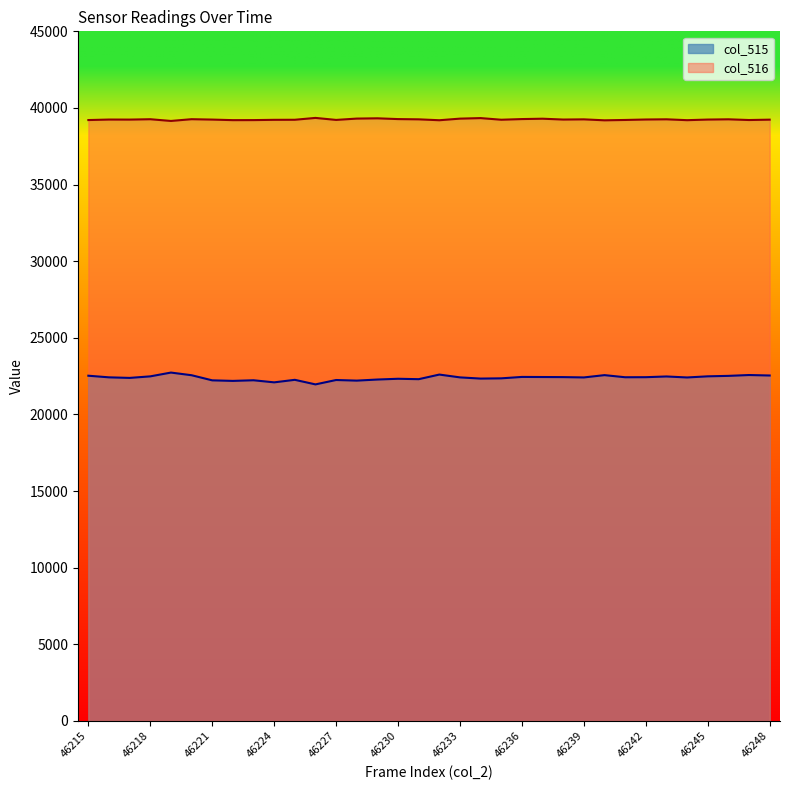

In col_515, how many points are higher than both neighbors (excluding endpoints)?

10